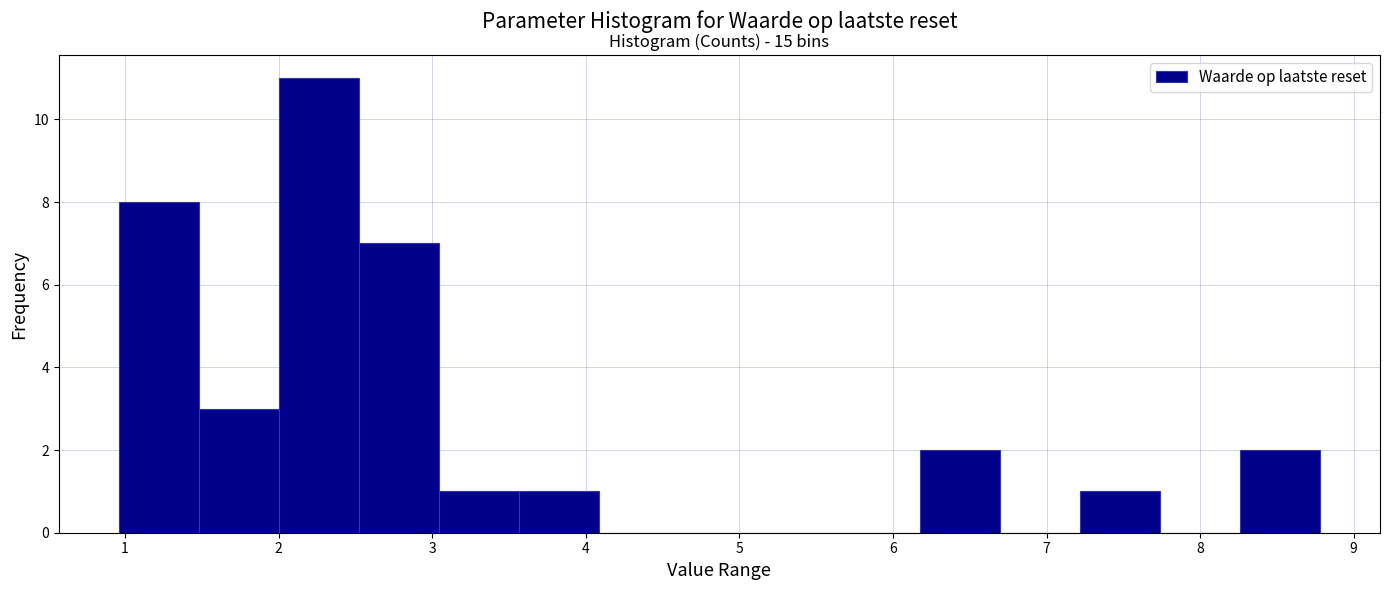

Which range on the x-axis has the tallest bar?

2.0 to 2.5